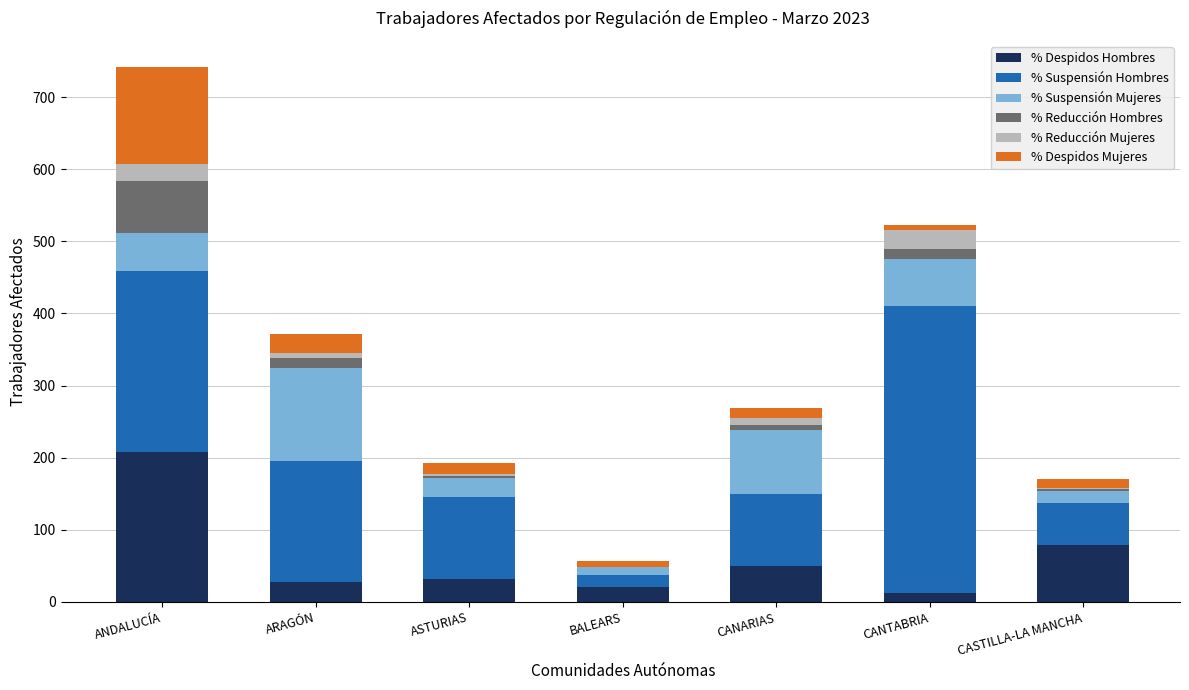

Which category has the highest value in the % Despidos Hombres series?

ANDALUCÍA